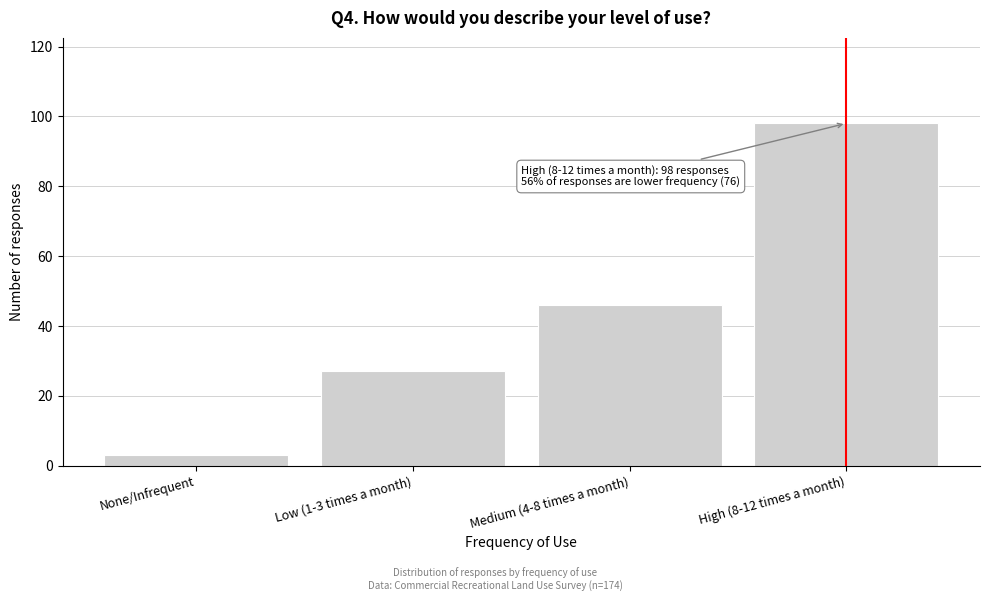

Reading left to right, what are all the values shown in this chart?

None/Infrequent=3	Low (1-3 times a month)=27	Medium (4-8 times a month)=46	High (8-12 times a month)=98